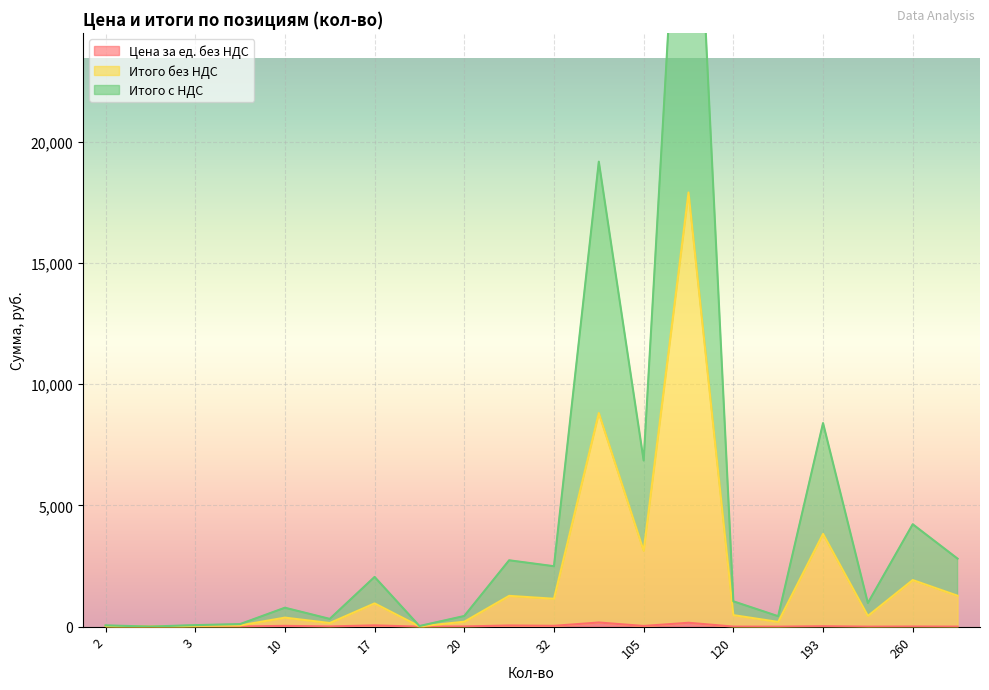

What are all the series names shown in the legend?

Цена за ед. без НДС, Итого без НДС, Итого с НДС